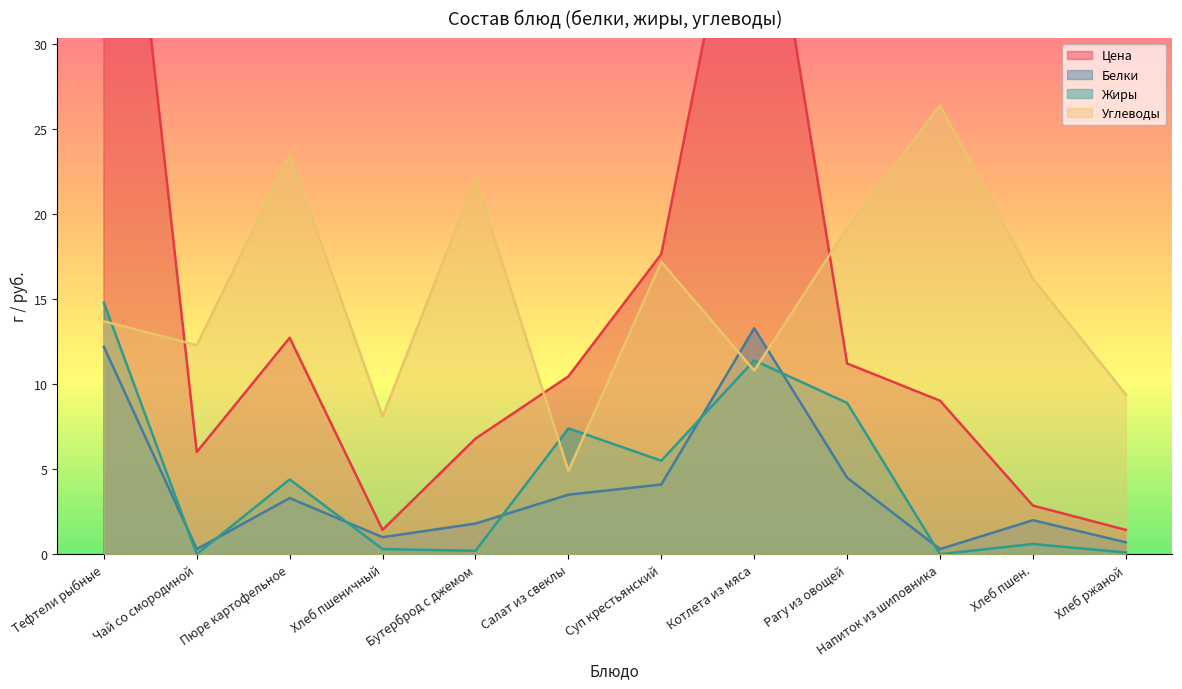

What is the approximate value of Углеводы at Салат из свеклы?

4.9